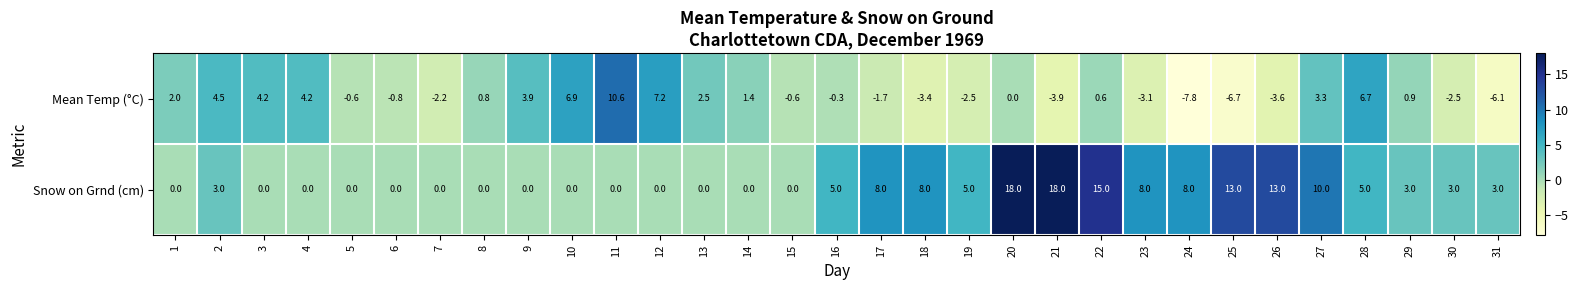

What is the difference between the highest and lowest values at 28?

1.7